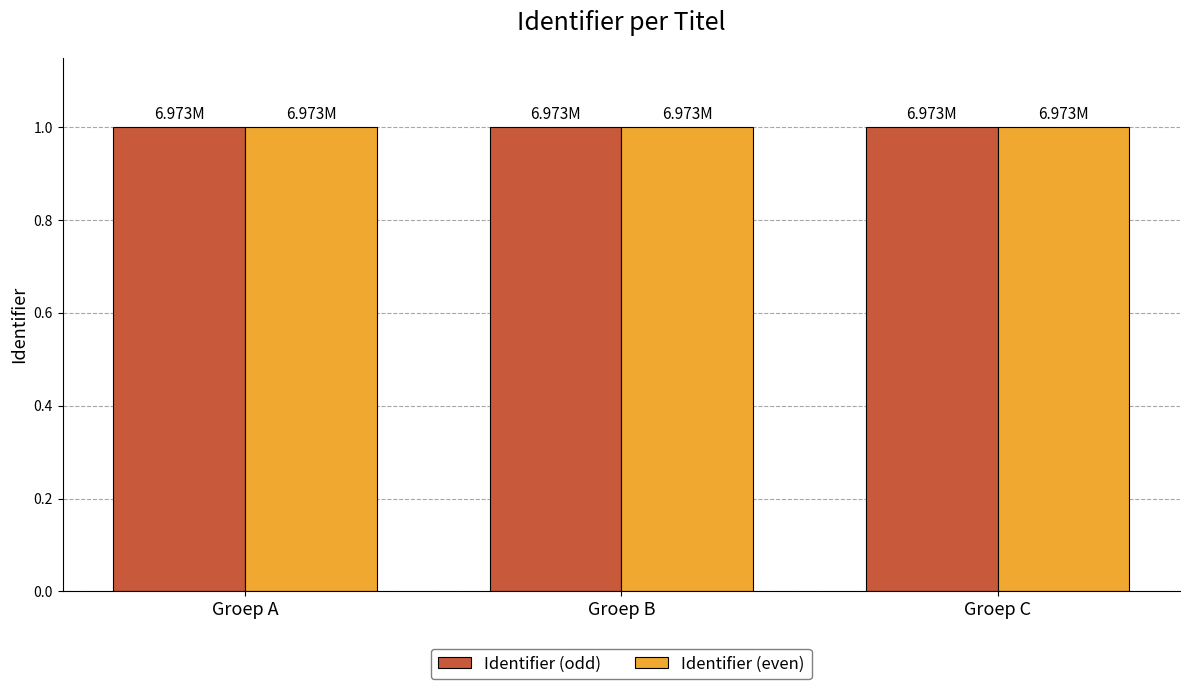

Reading left to right, extract all data points from this chart.

Identifier (odd): Groep A=1.0	Groep B=1.0	Groep C=1.0
Identifier (even): Groep A=1.0	Groep B=1.0	Groep C=1.0